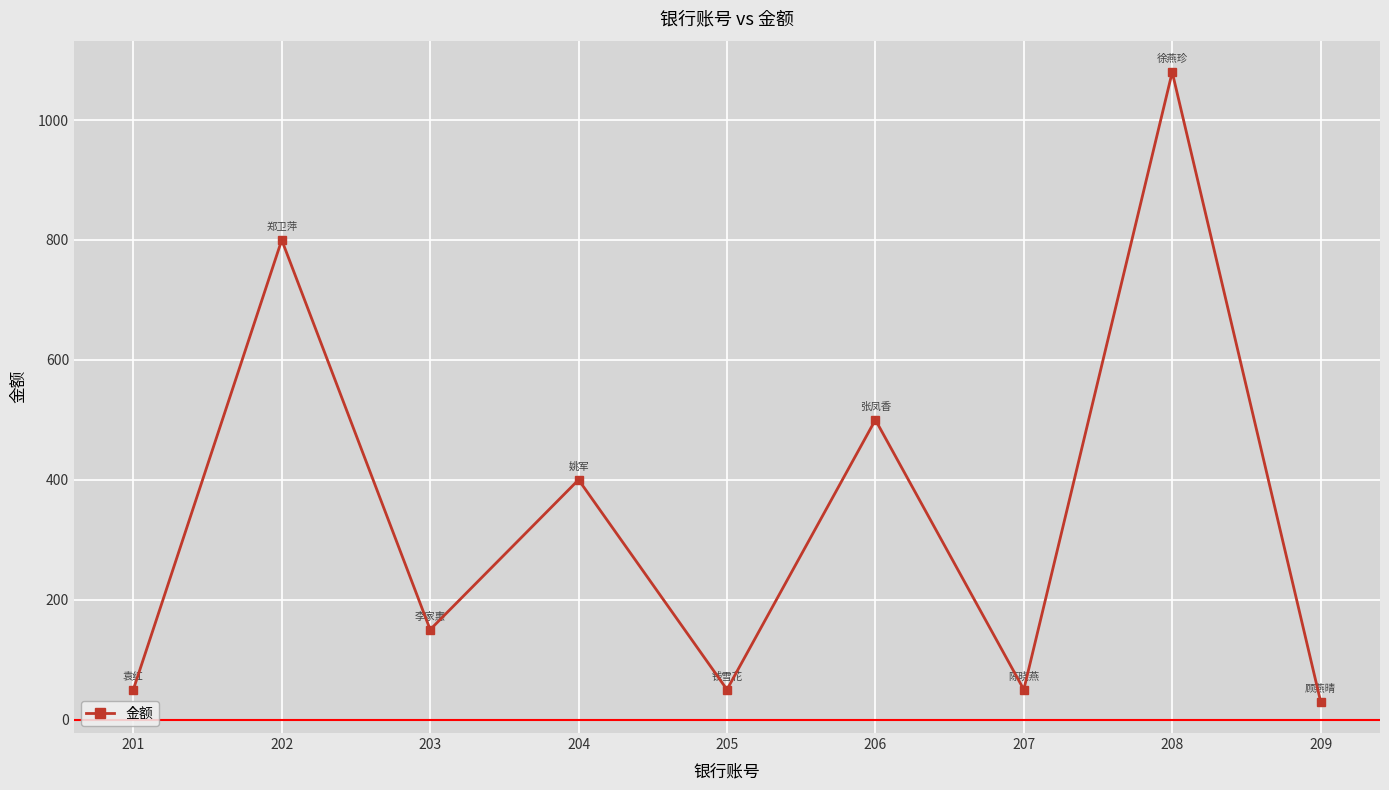

How many points are higher than both their immediate neighbors (excluding endpoints)?

4